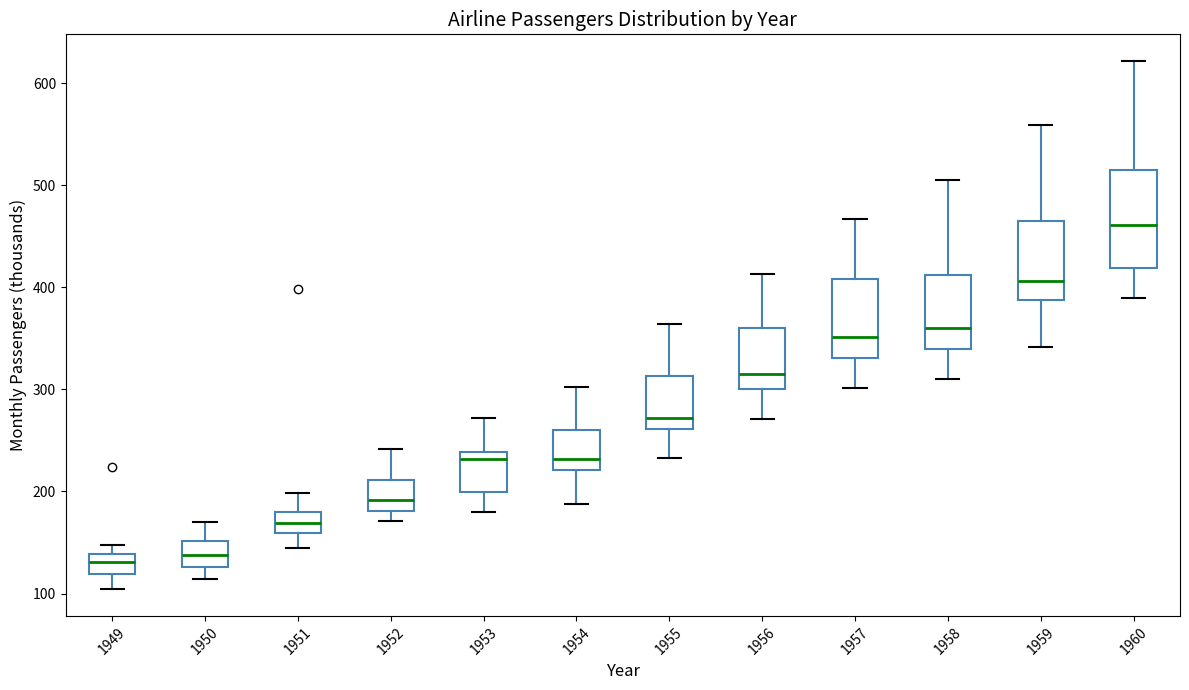

Reading left to right, transcribe this box plot: for each box, give where its median line is, the range the box spans, and where its two whiskers end, as read against the y-axis. The values are not printed on the chart, so give them approximately, as read against the axis.

1949: median 130, box 120 to 140, whiskers 100 to 150
1950: median 140, box 130 to 150, whiskers 110 to 170
1951: median 170, box 160 to 180, whiskers 150 to 200
1952: median 190, box 180 to 210, whiskers 170 to 240
1953: median 230, box 200 to 240, whiskers 180 to 270
1954: median 230, box 220 to 260, whiskers 190 to 300
1955: median 270, box 260 to 310, whiskers 230 to 360
1956: median 320, box 300 to 360, whiskers 270 to 410
1957: median 350, box 330 to 410, whiskers 300 to 470
1958: median 360, box 340 to 410, whiskers 310 to 510
1959: median 410, box 390 to 470, whiskers 340 to 560
1960: median 460, box 420 to 510, whiskers 390 to 620